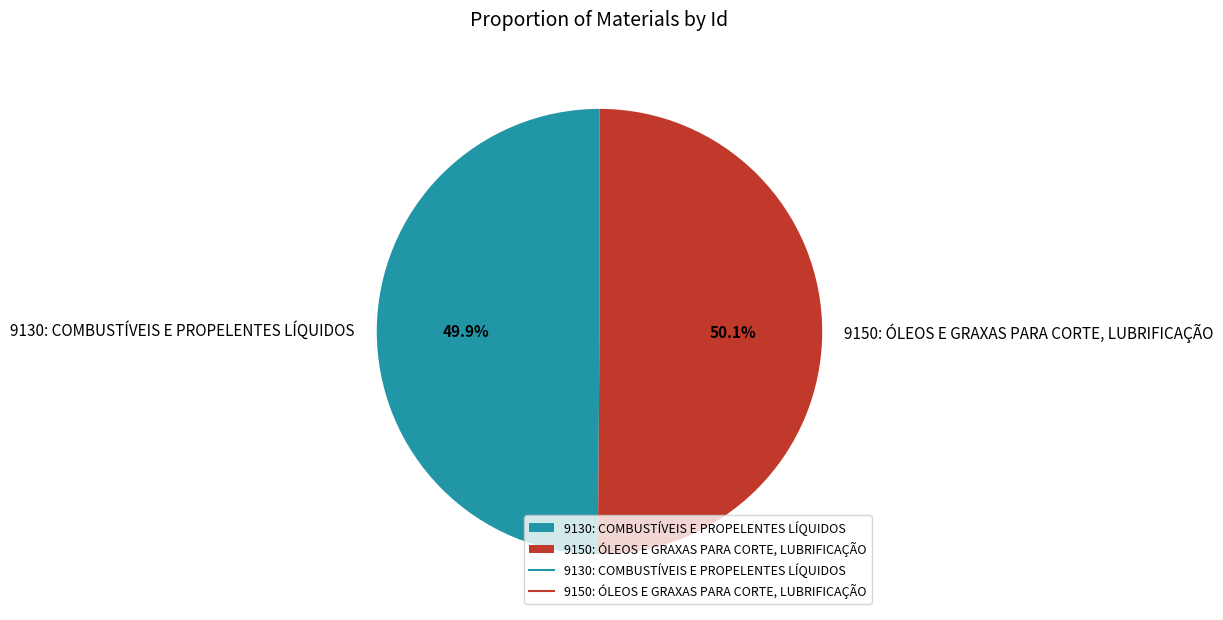

Count the number of slices in the pie.

2